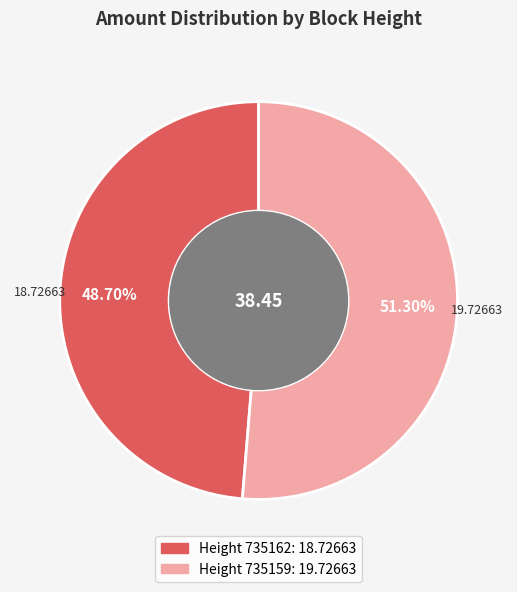

What is the majority slice?

735159